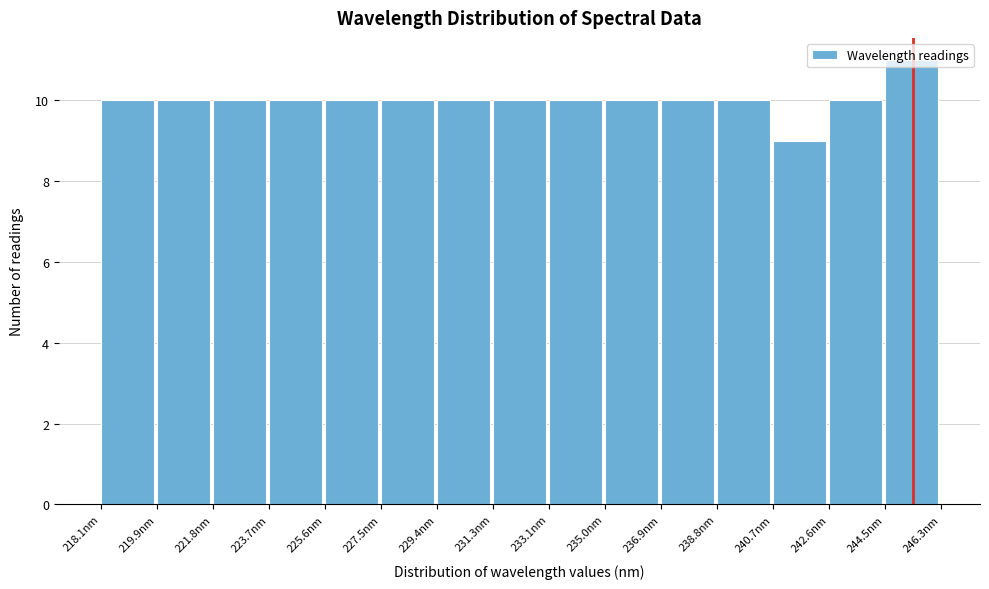

Reading left to right, list every bar in this chart as the range it spans on the x-axis followed by its height. Neither the bar edges nor the heights are printed on the chart, so give them approximately, as read against the axes.

218.0 to 220.0: 10
220.0 to 221.8: 10
221.8 to 223.8: 10
223.8 to 225.6: 10
225.6 to 227.4: 10
227.4 to 229.4: 10
229.4 to 231.2: 10
231.2 to 233.2: 10
233.2 to 235.0: 10
235.0 to 237.0: 10
237.0 to 238.8: 10
238.8 to 240.6: 10
240.6 to 242.6: 9
242.6 to 244.4: 10
244.4 to 246.4: 11